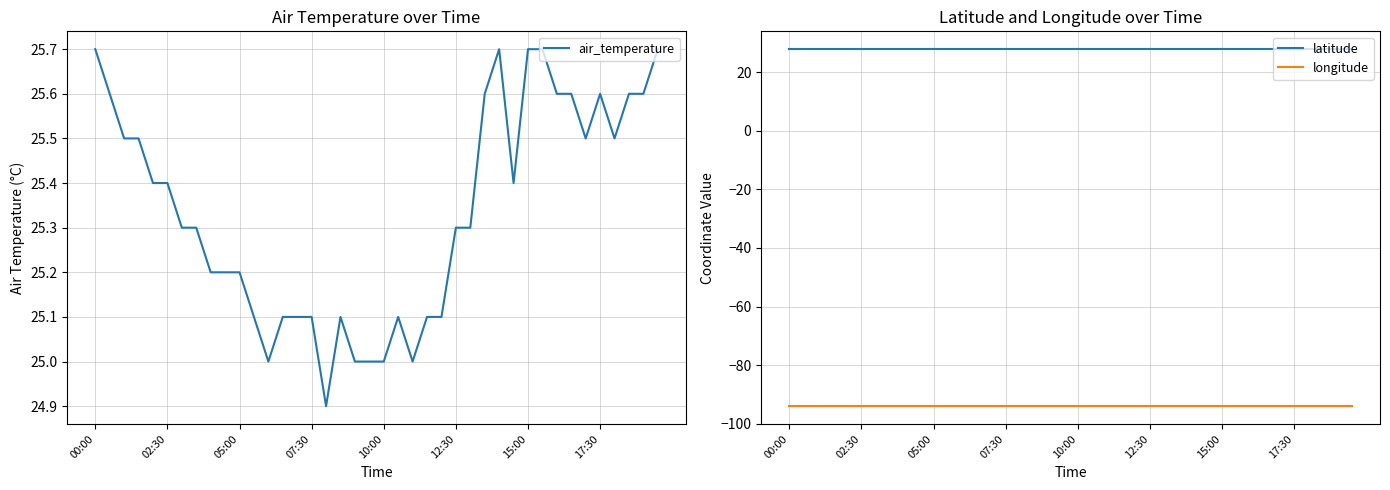

What is the sum of the air_temperature values at 14 and 36?

50.6